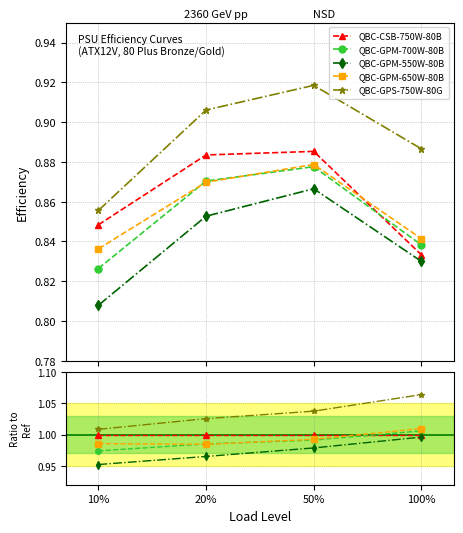

Count the number of categories in the chart.

4